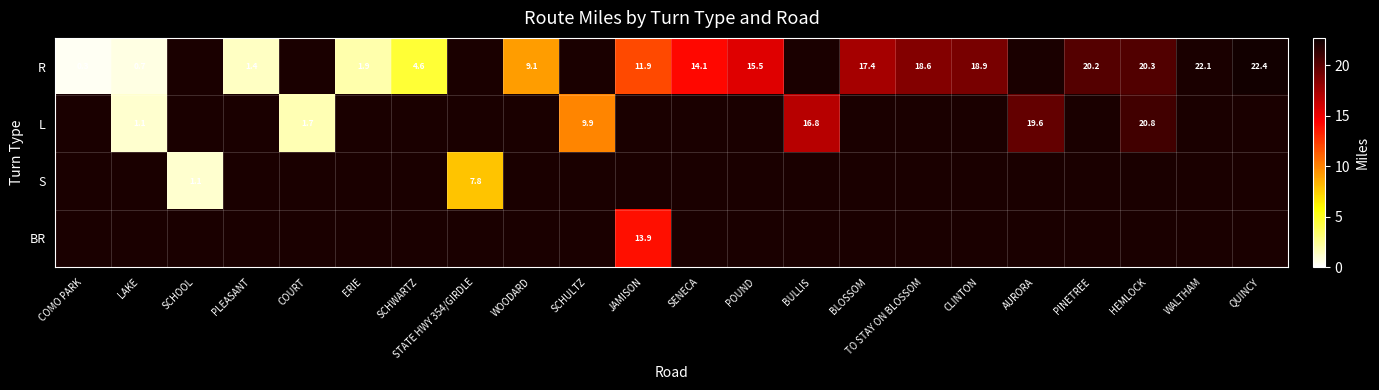

The L series shows 1.7 at COURT. True or false?

True